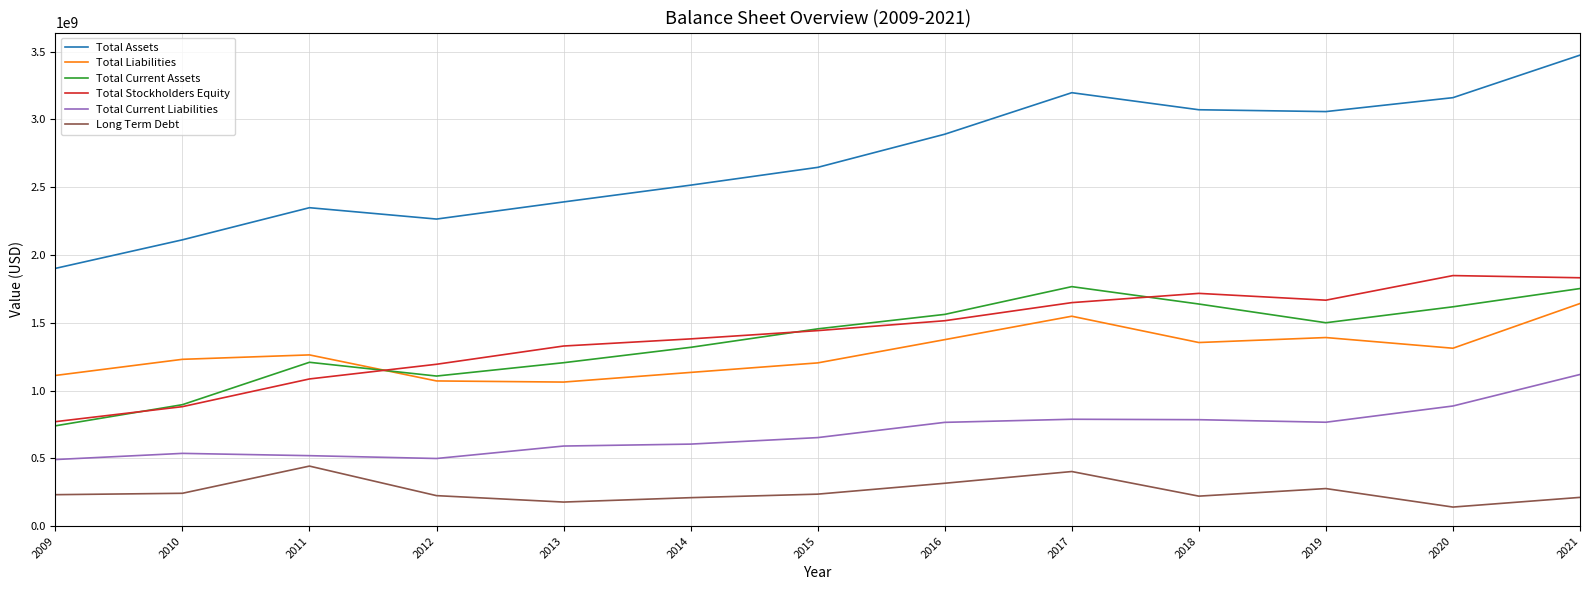

What is the total value across all series at 2015?

7637600000